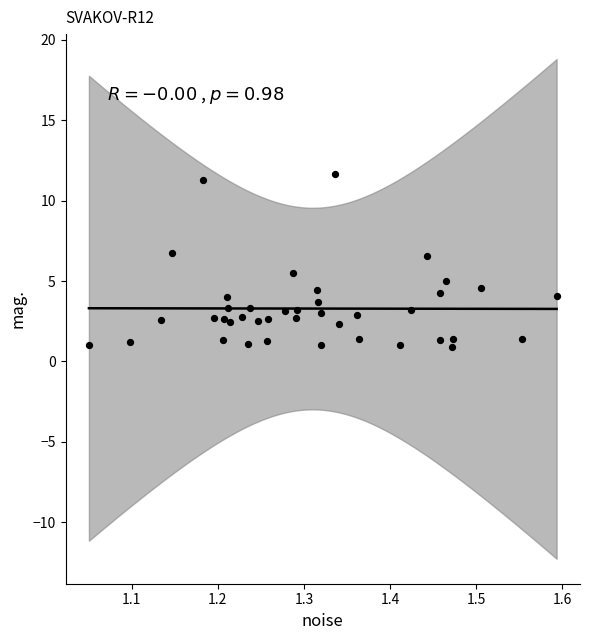

What is the range of Y values (max minus min)?

10.8